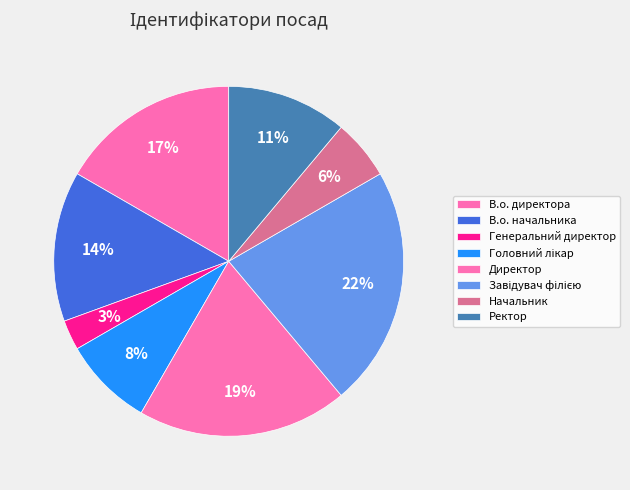

To the nearest percent, what is the difference between the largest and smallest slice percentages?

19%